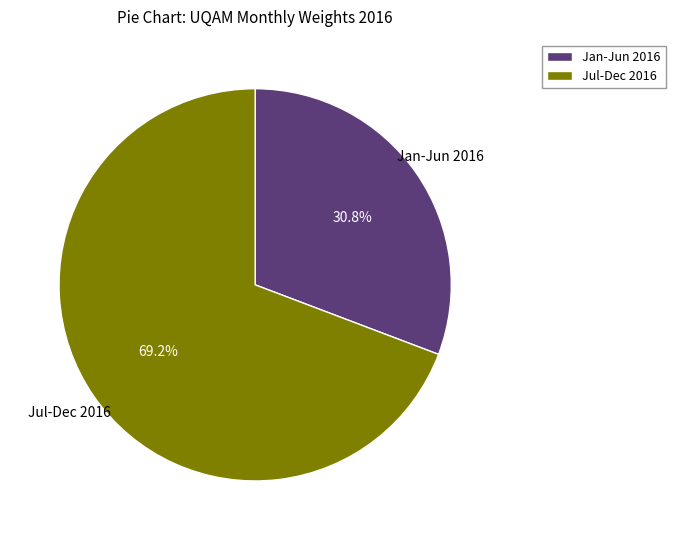

Approximately how many times larger is the value at Jan-Jun 2016 compared to Jul-Dec 2016?

0.4